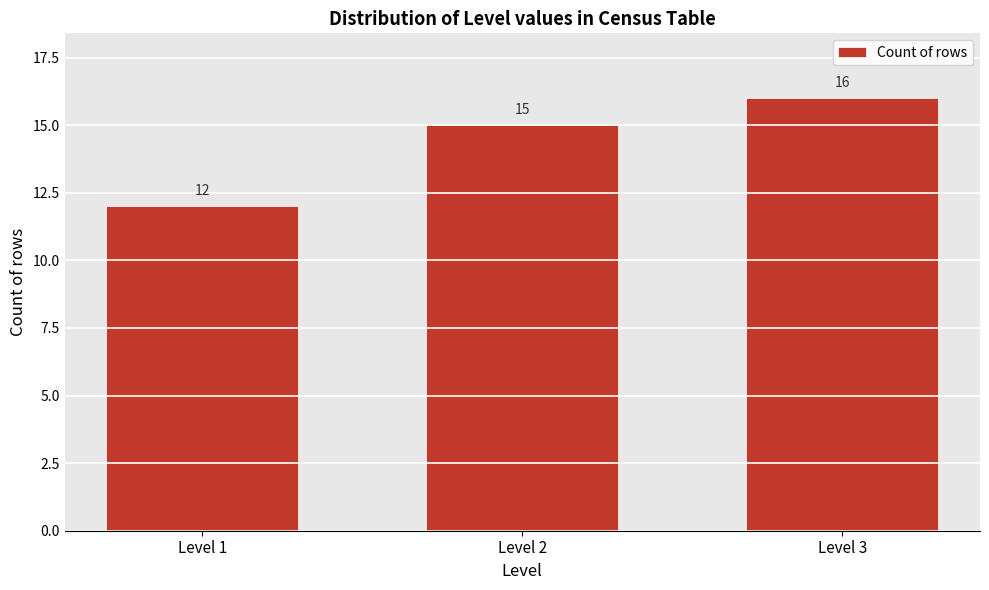

Reading left to right, extract all data points from this chart.

Level 1=12	Level 2=15	Level 3=16